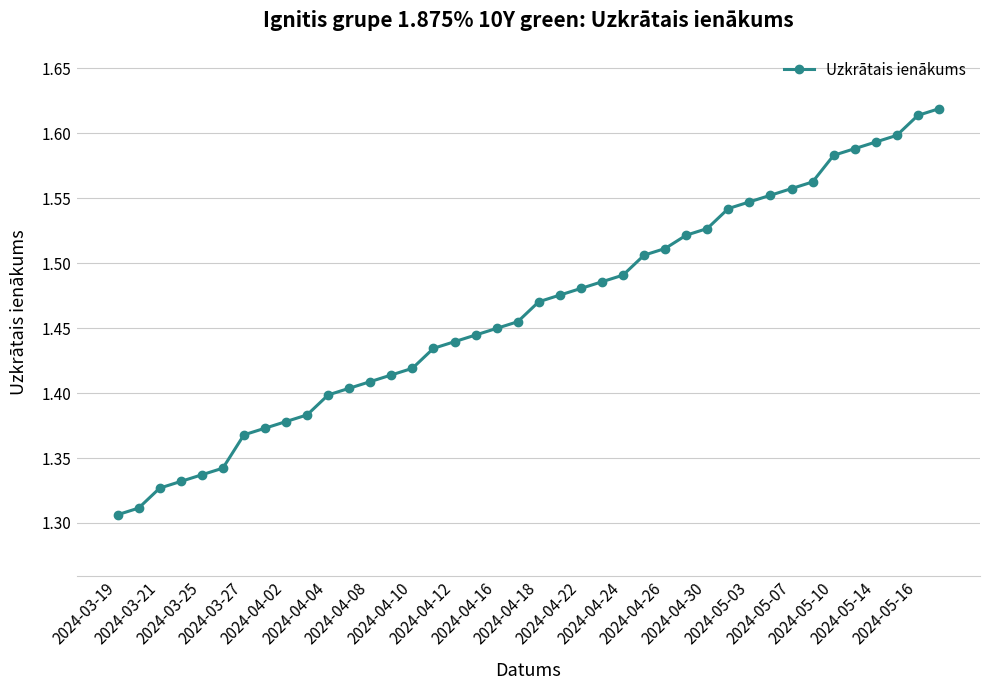

What is the difference between the second highest and minimum values?

0.3